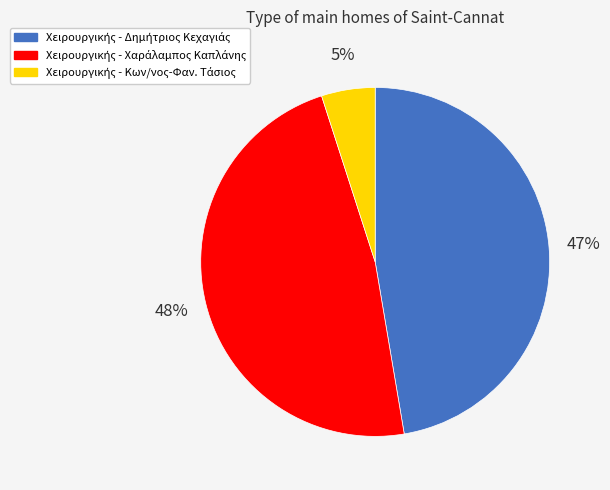

Is there any slice that represents more than half of the pie?

No